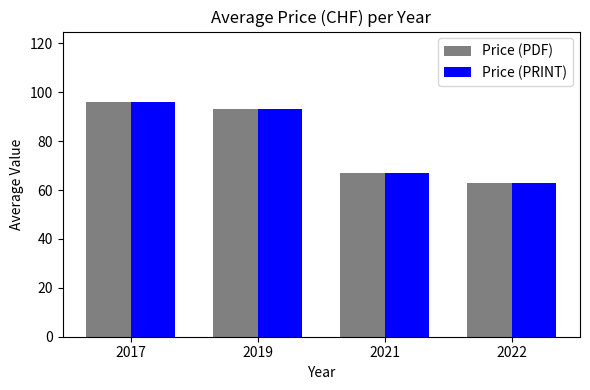

The Price (PDF) series shows 96.0 at 2017. True or false?

True